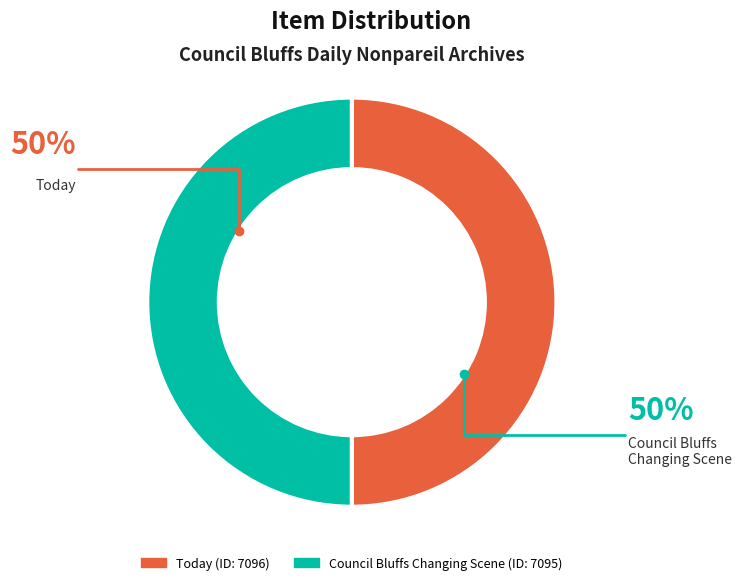

Is the sum of Today and Council Bluffs Changing Scene greater than half?

Yes